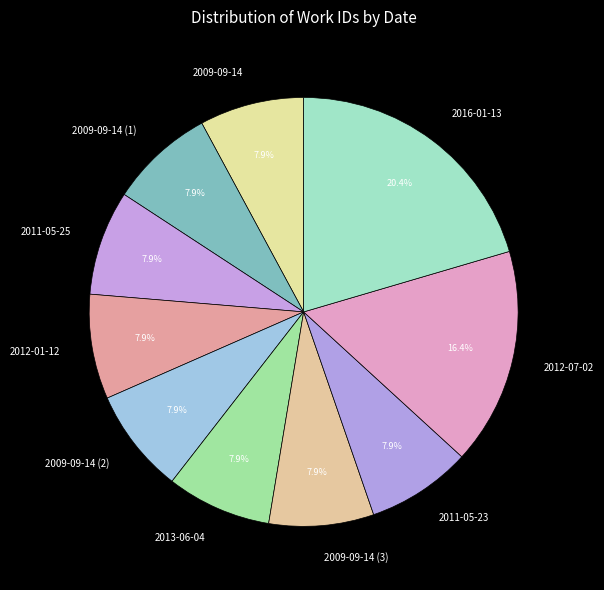

What percentage is the 2012-07-02 slice, to the nearest percent?

16%